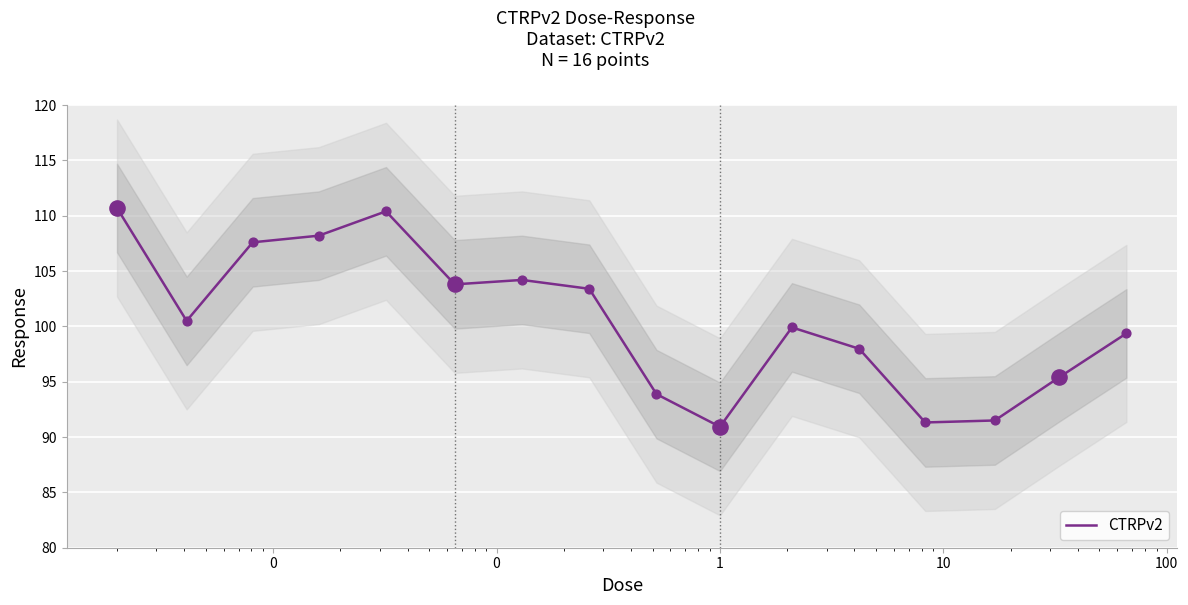

What is the lowest value of the CTRPv2 series?

90.9